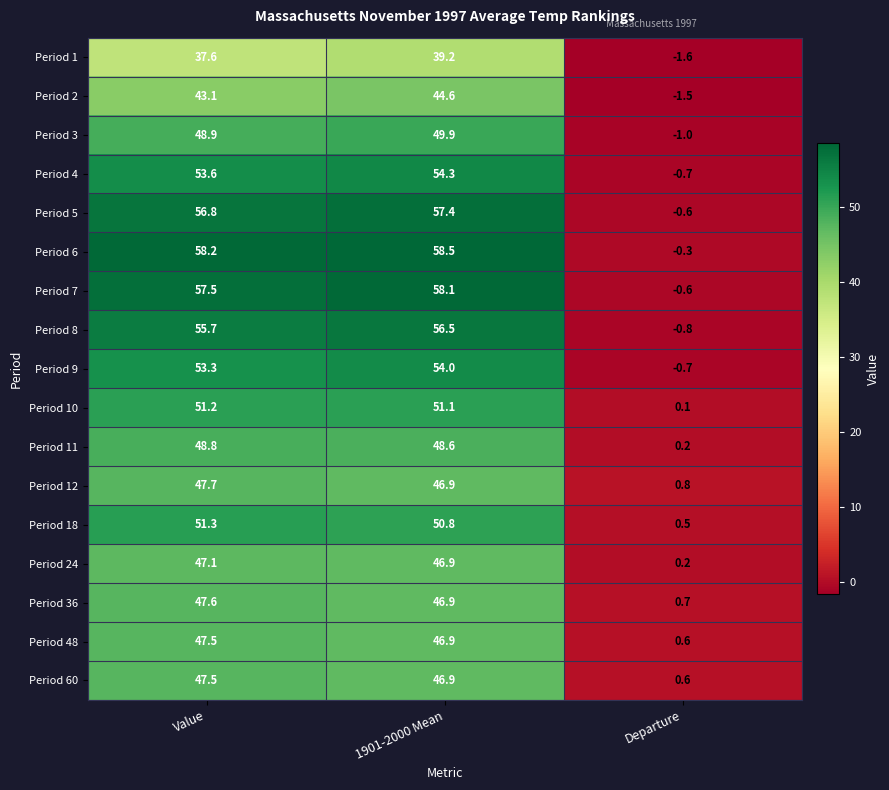

What is the approximate value of Period 48 at Value?

47.5